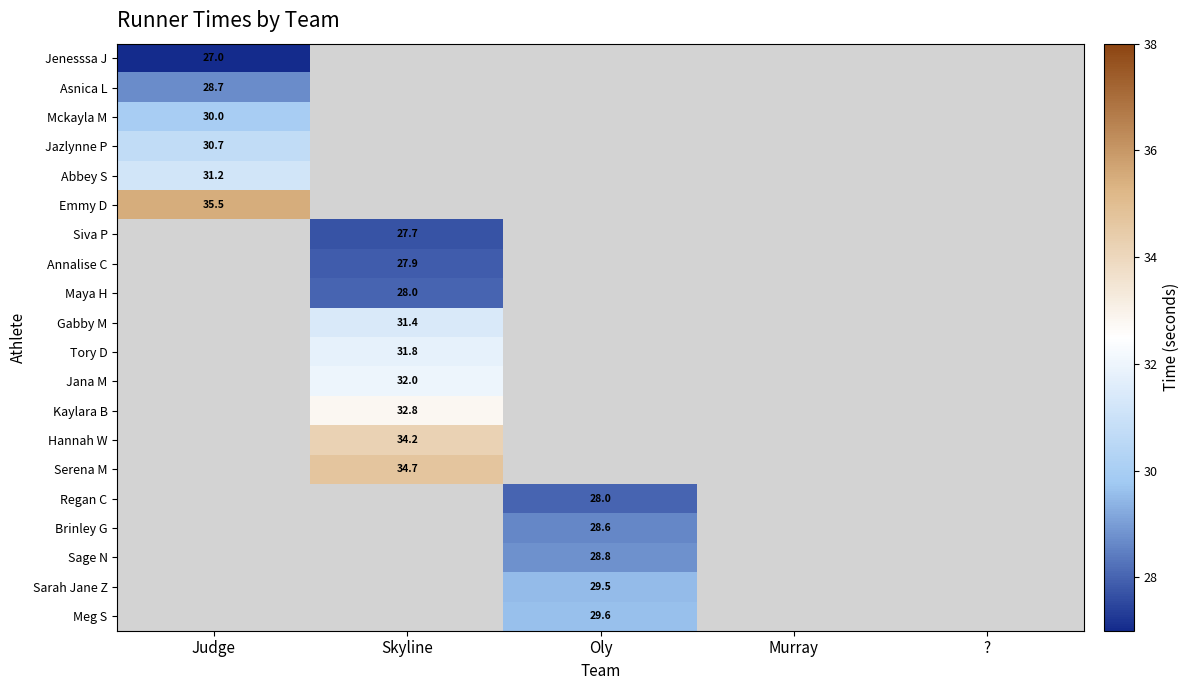

The value of Sage N at Oly is 12.5. True or false?

False